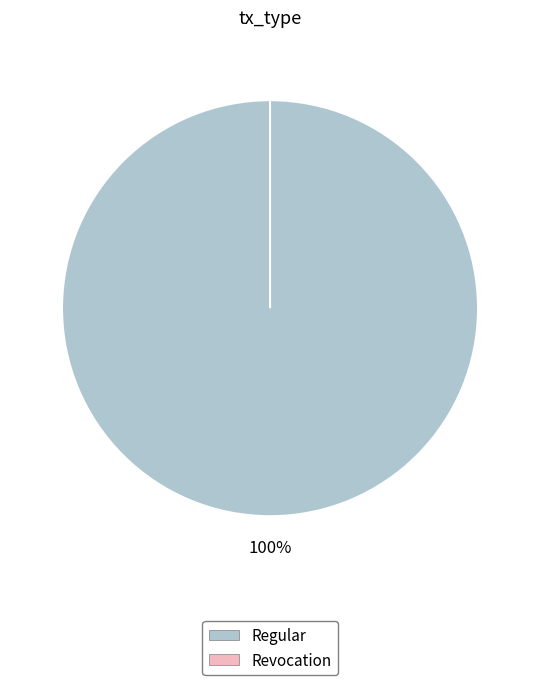

Which slice is the smallest?

Revocation